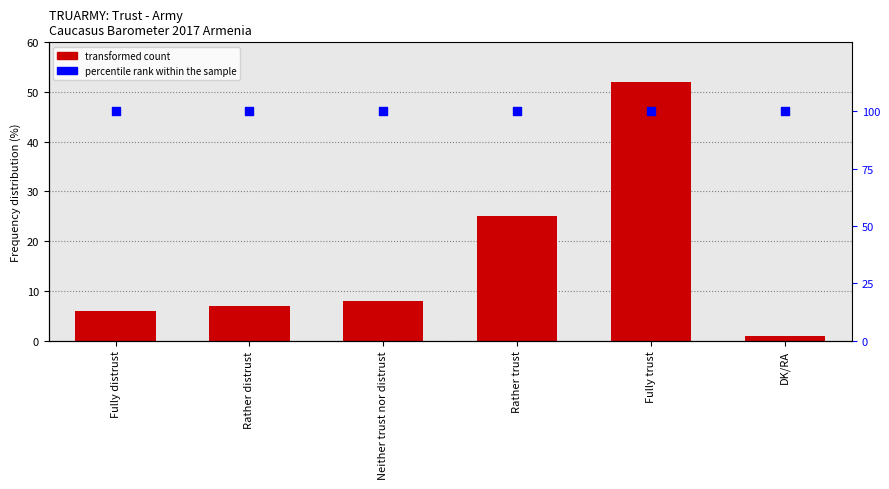

At how many categories does at least one series exceed 69?

6